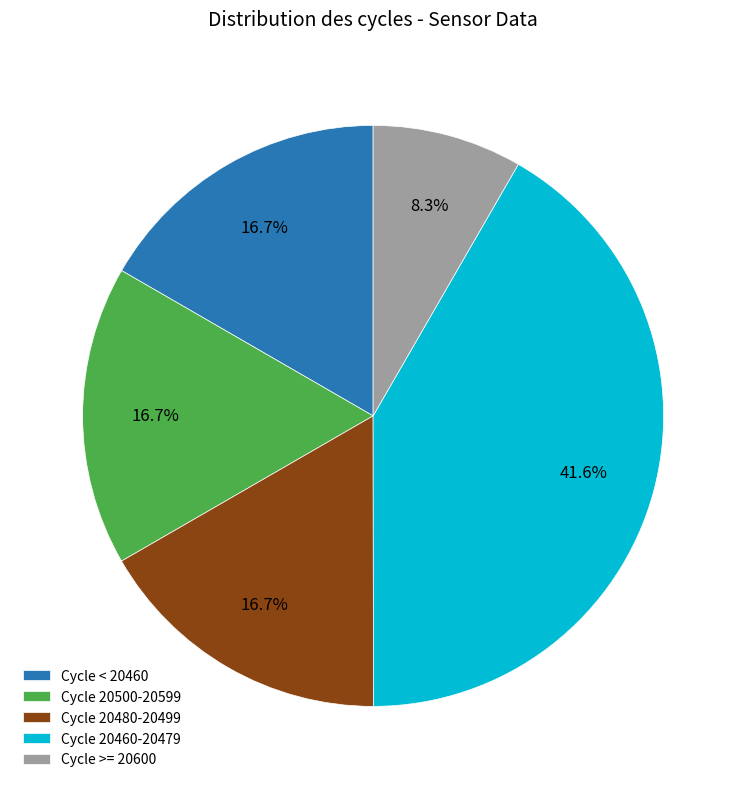

What is the ratio of the value at Cycle 20500-20599 to the value at Cycle 20480-20499?

1.0